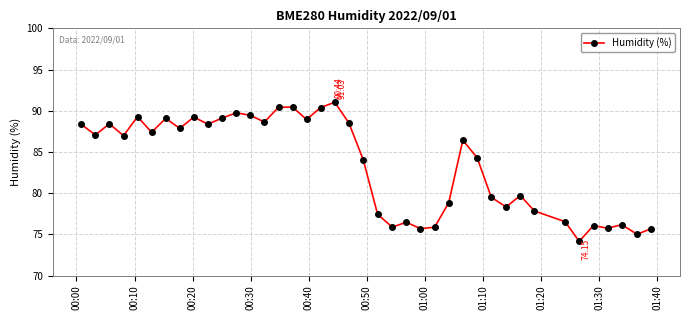

What is the sum of all values?

3338.3